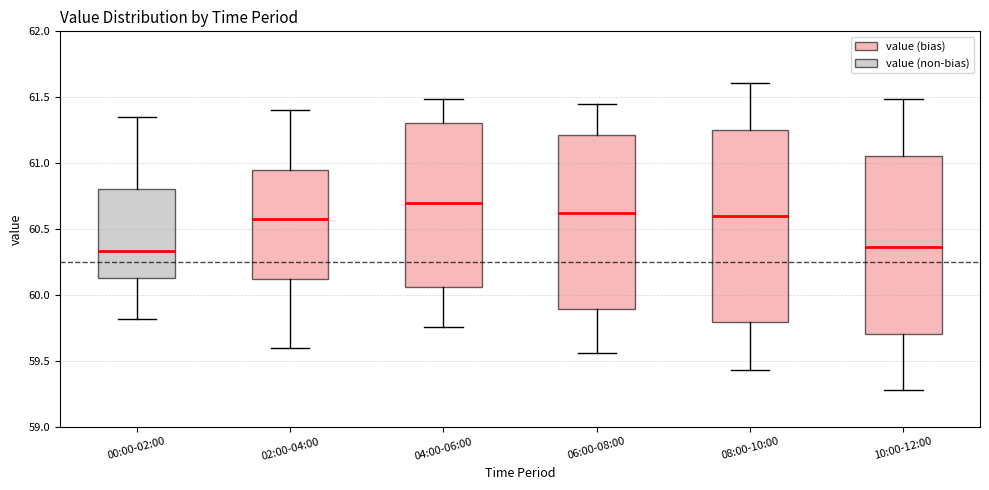

Comparing the boxes themselves (not the whiskers), which one is the tallest?

08:00-10:00